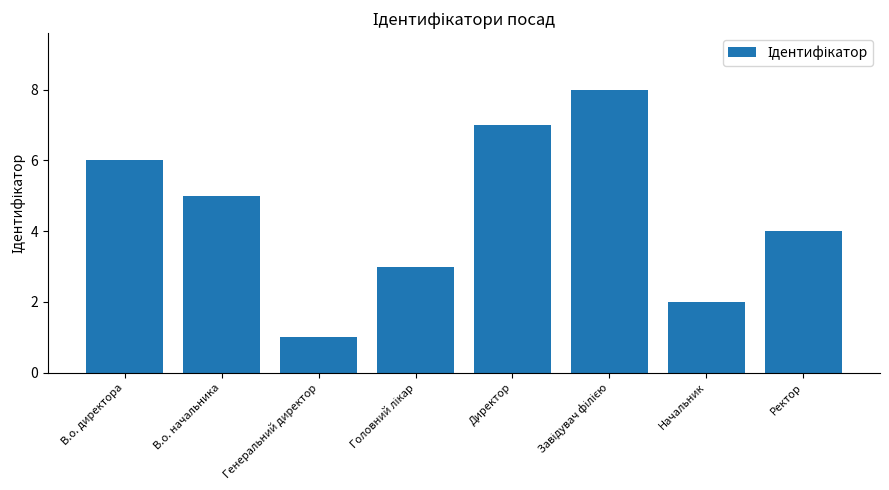

Count the number of data series in this chart.

1